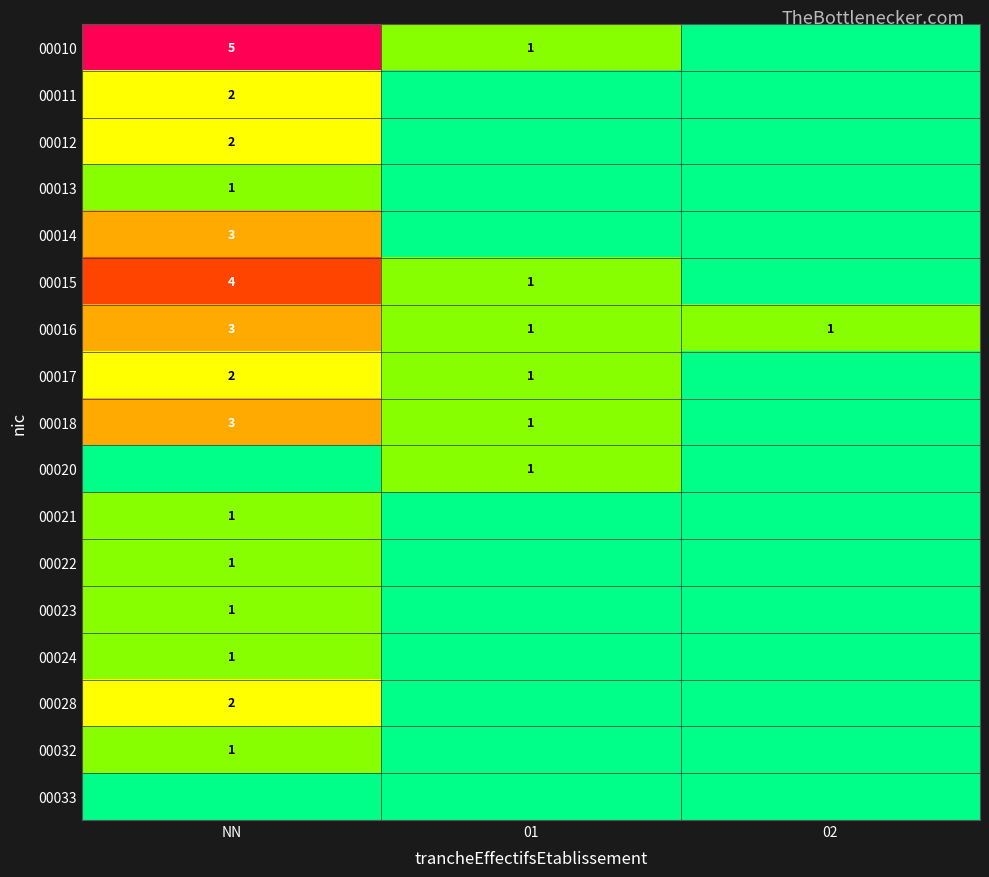

True or false: 00016 has a value of 1 at 01.

True